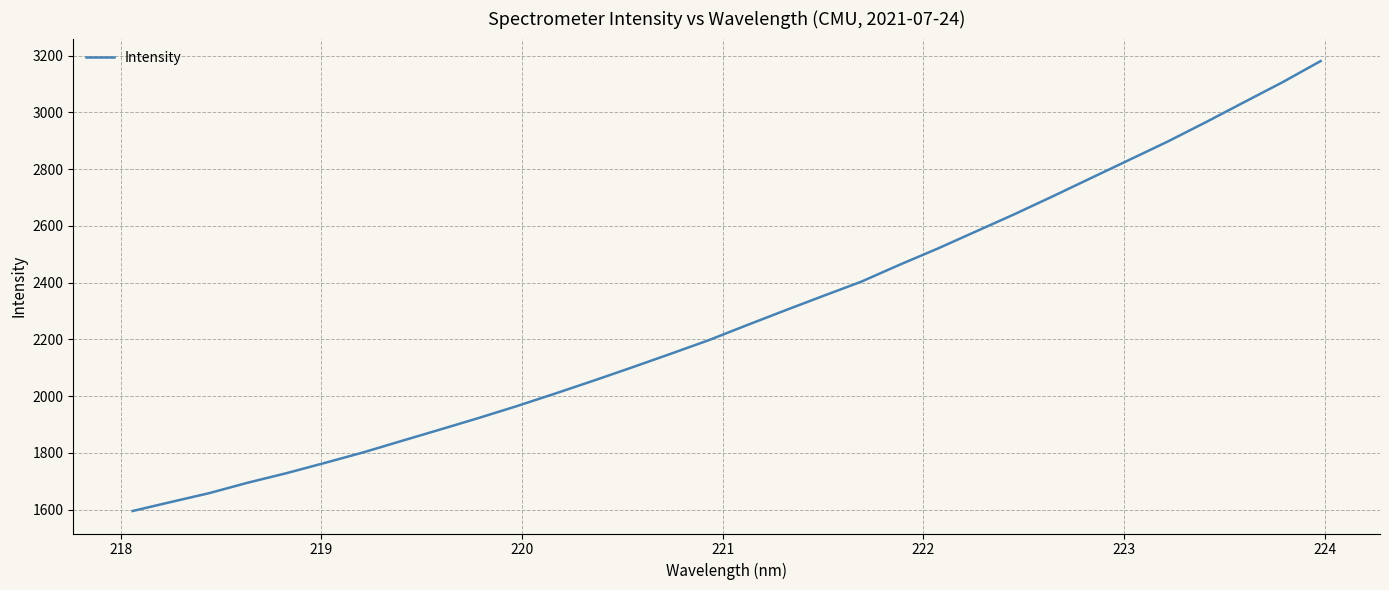

Reading left to right, transcribe all the data shown in this chart.

1595.5	1627.3	1658.6	1695.2	1728.4	1764.6	1801.6	1841.9	1881.9	1922.3	1964.3	2008.6	2053.9	2100.4	2147.9	2196.1	2249.2	2301.4	2352.7	2403.2	2462.8	2520.1	2580.5	2640.9	2703.9	2768.3	2832.4	2896.7	2965.1	3035.6	3105.6	3180.5